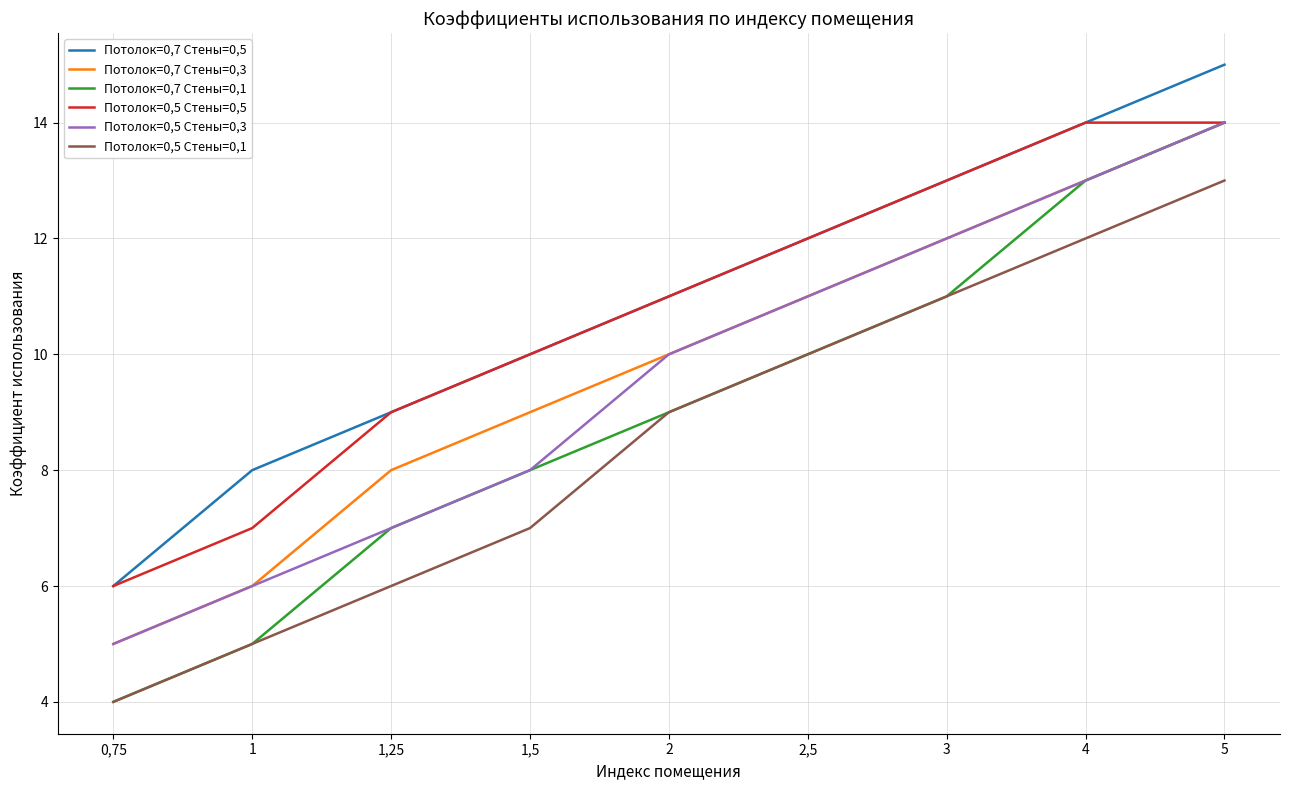

Does the chart have visible grid lines?

Yes